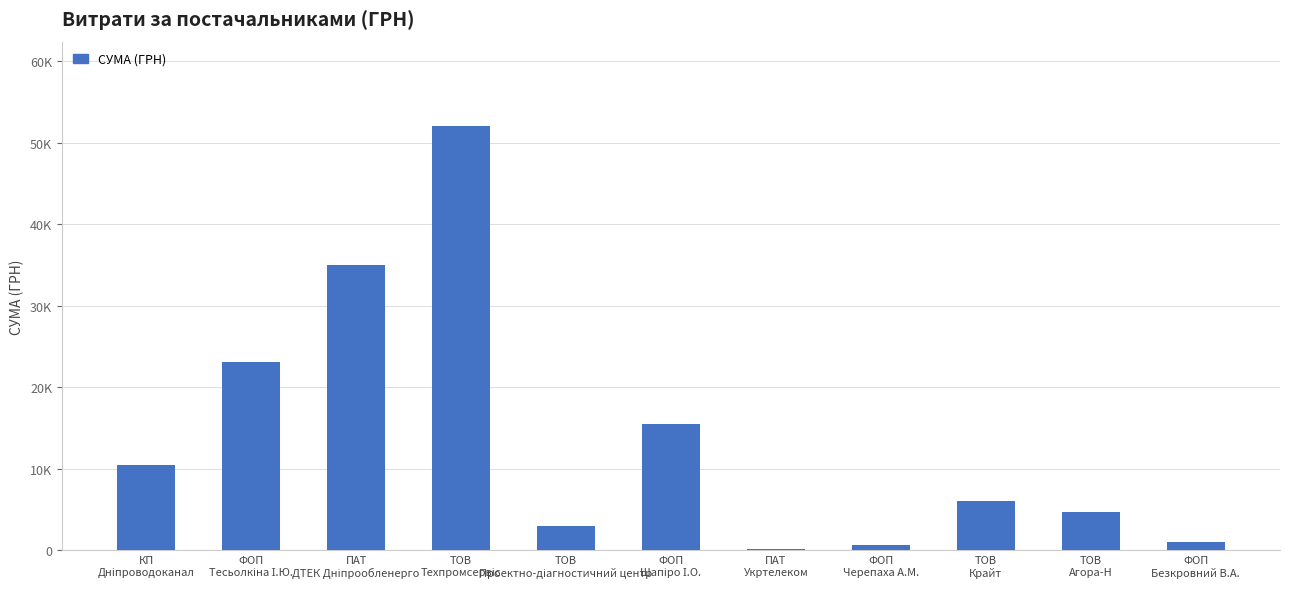

Between ТОВ
Проектно-діагностичний центр and ФОП
Безкровний В.А., which is larger?

ТОВ
Проектно-діагностичний центр